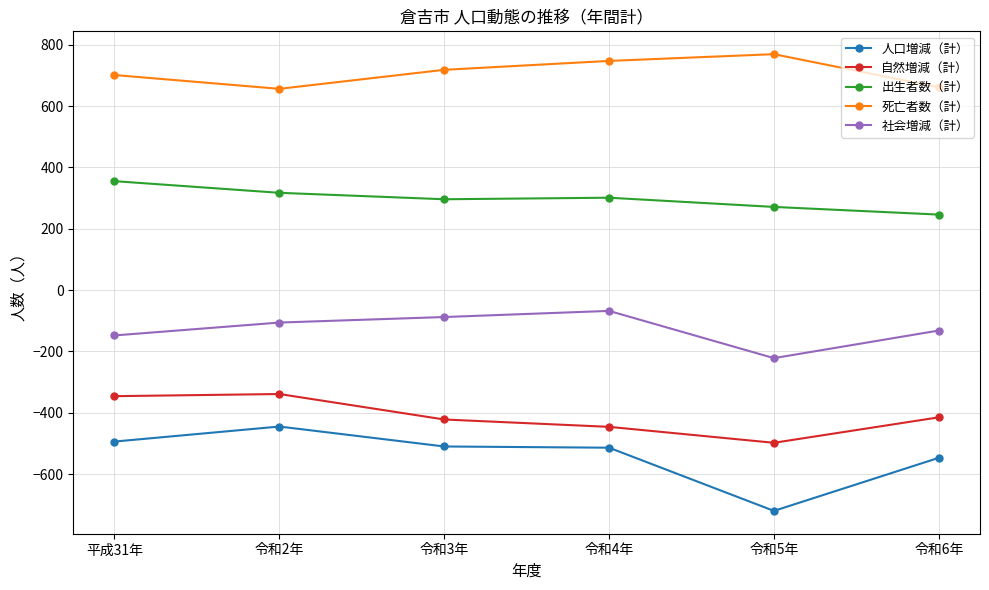

What is the minimum value for 出生者数（計）?

246